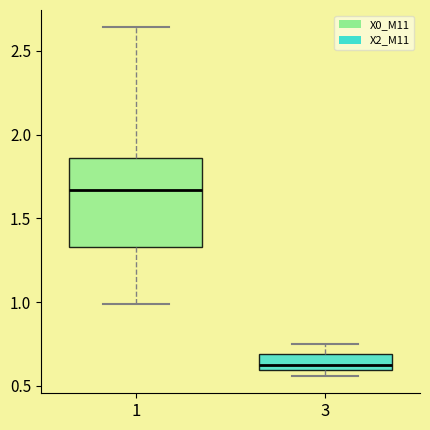

Where does the upper whisker of the box at x = 3 end on the y-axis? The values are not printed on the chart, so give them approximately, as read against the axis.

0.75